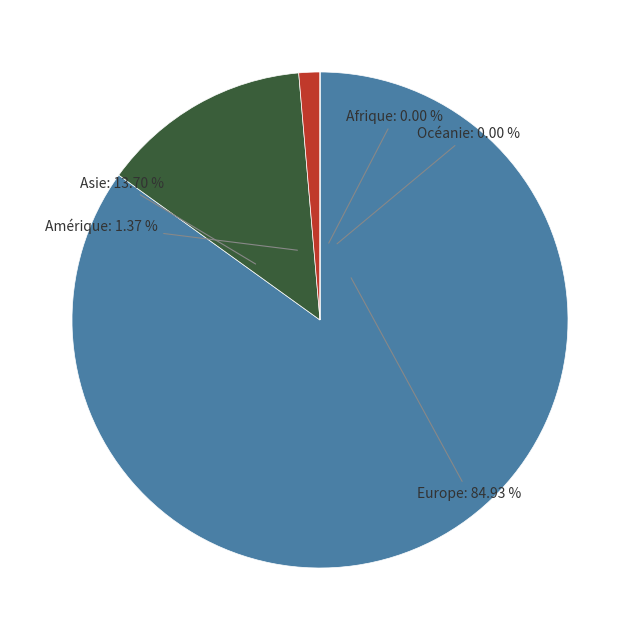

What is the majority slice?

Europe